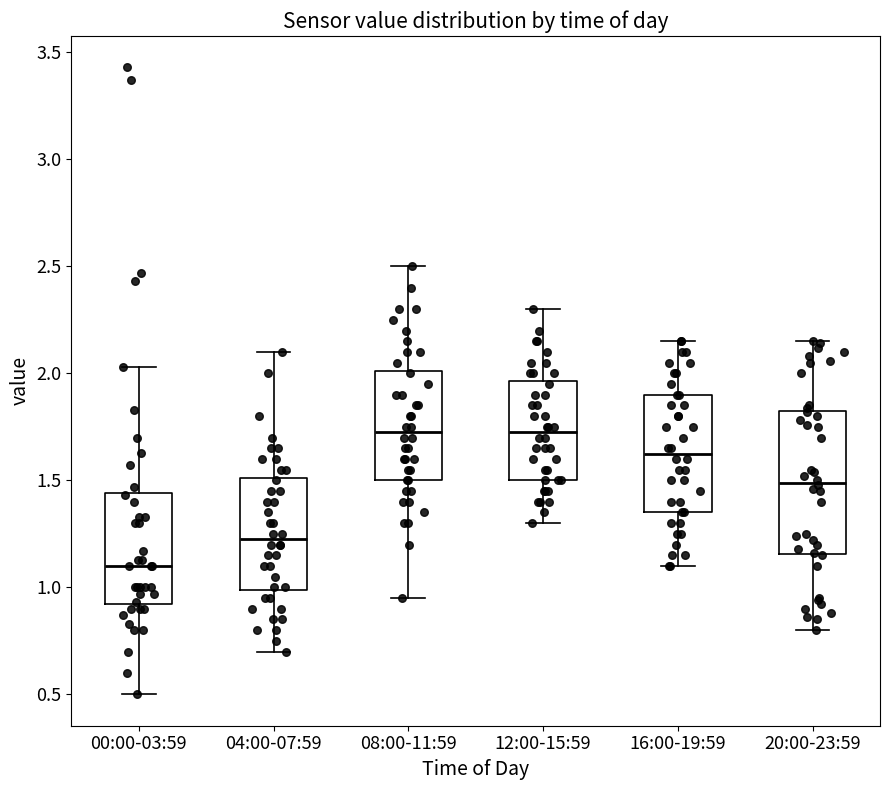

Where is the upper edge of the box for 16:00-19:59 on the y-axis? The values are not printed on the chart, so give them approximately, as read against the axis.

1.90